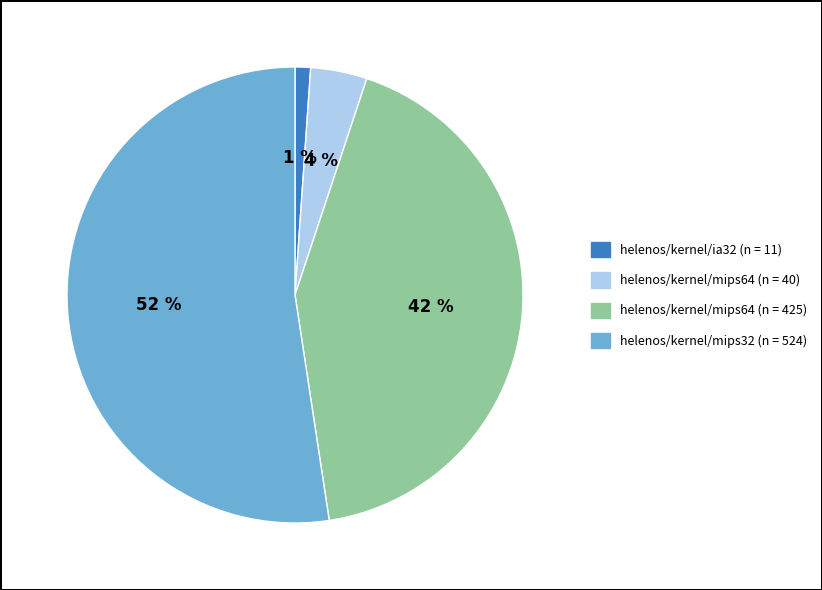

Between helenos/kernel/ia32 (n = 11) and helenos/kernel/mips64 (n = 425), which is larger?

helenos/kernel/mips64 (n = 425)